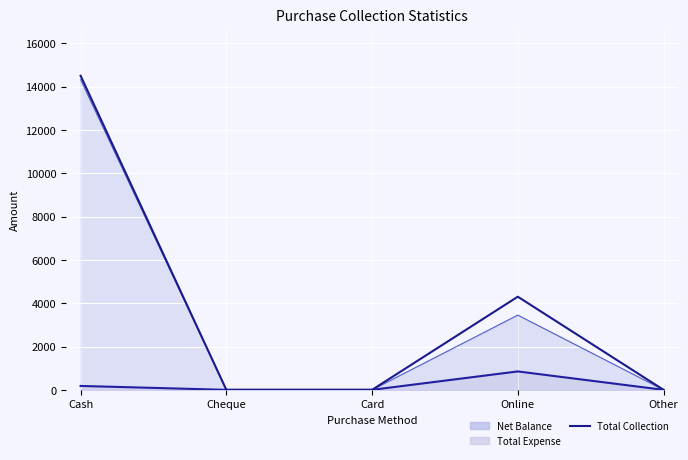

What is the value of the 4th point from the left?

4299